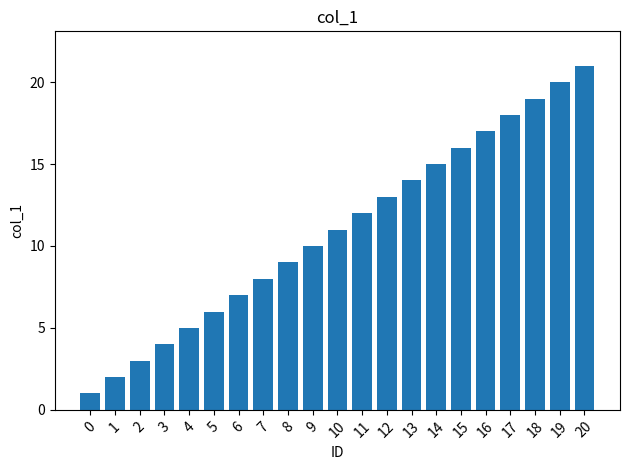

How many bars are there in total?

21